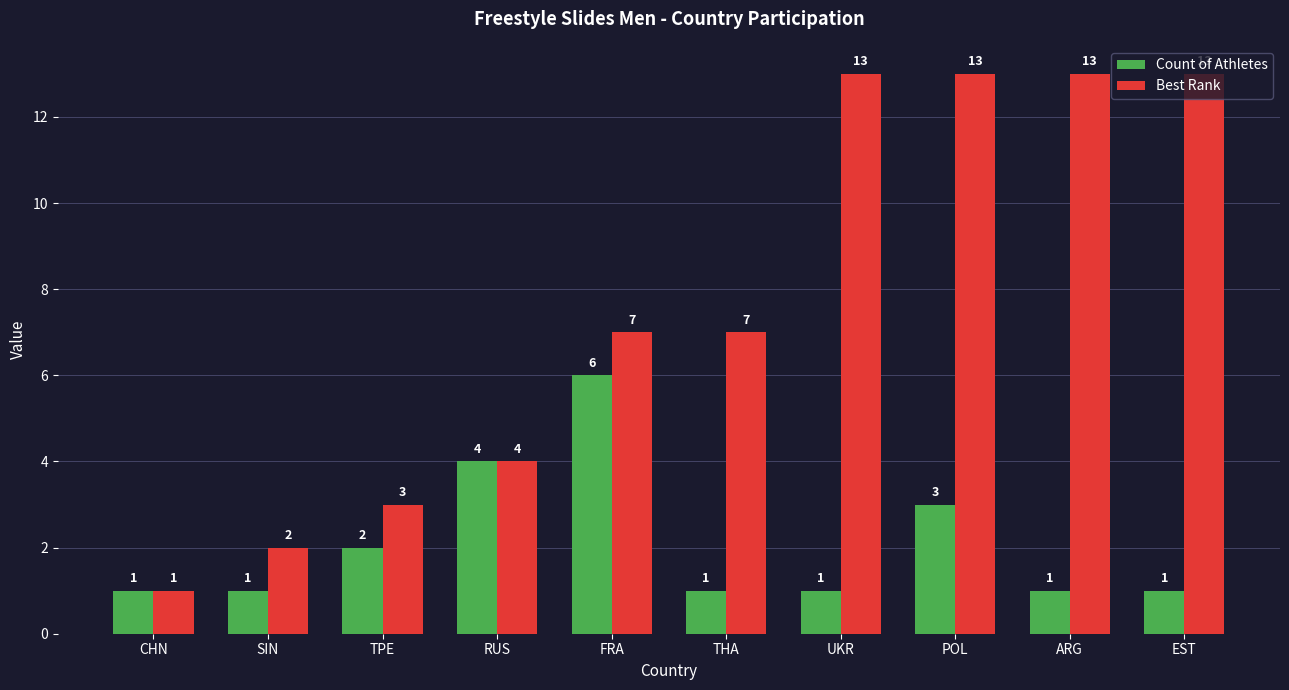

Between POL and EST, which series saw the biggest shift?

Count of Athletes